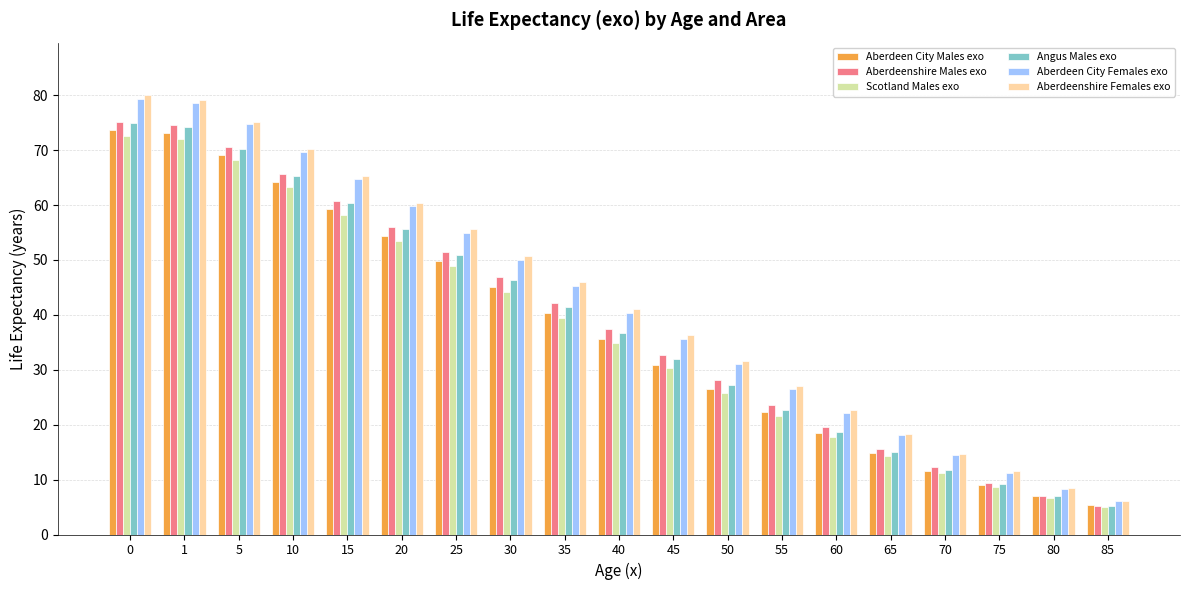

What is the total value across all series at 35?

254.5